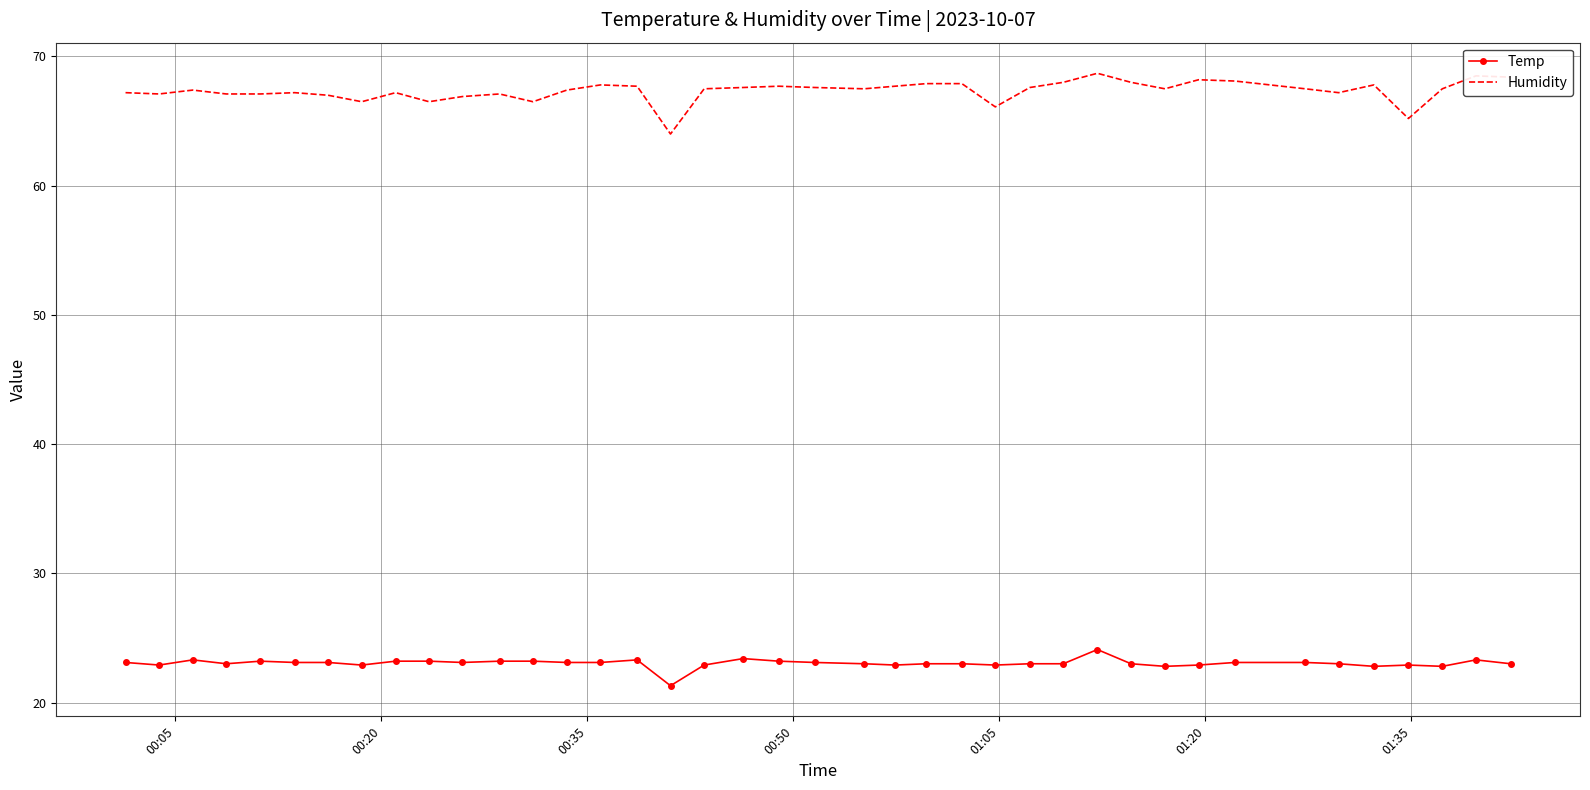

List the series in order of their overall mean, lowest first.

Temp, Humidity